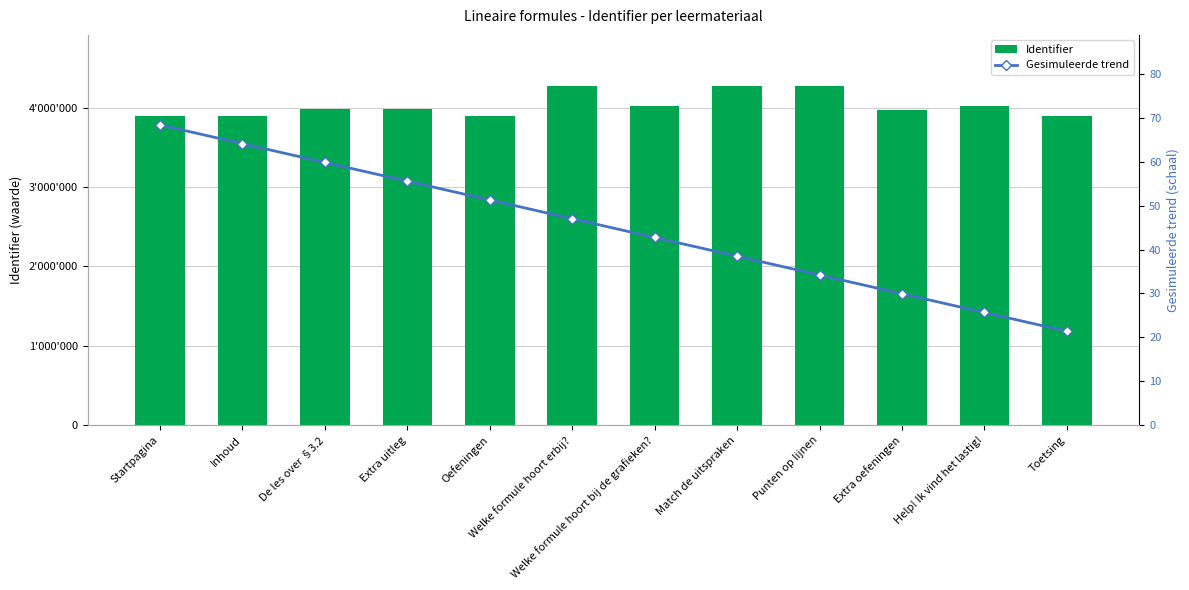

What is the difference between the highest and lowest values at Match de uitspraken?

4276662.5